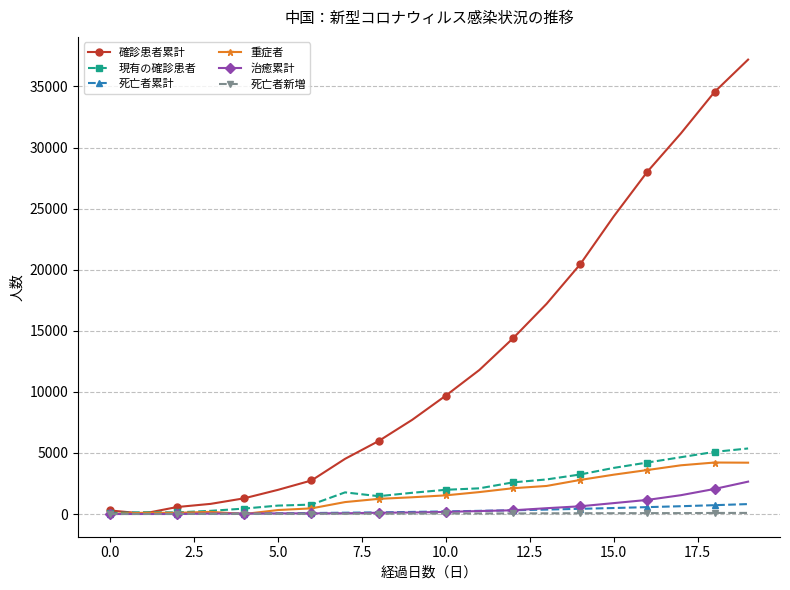

What is the maximum value shown in the chart?

37198